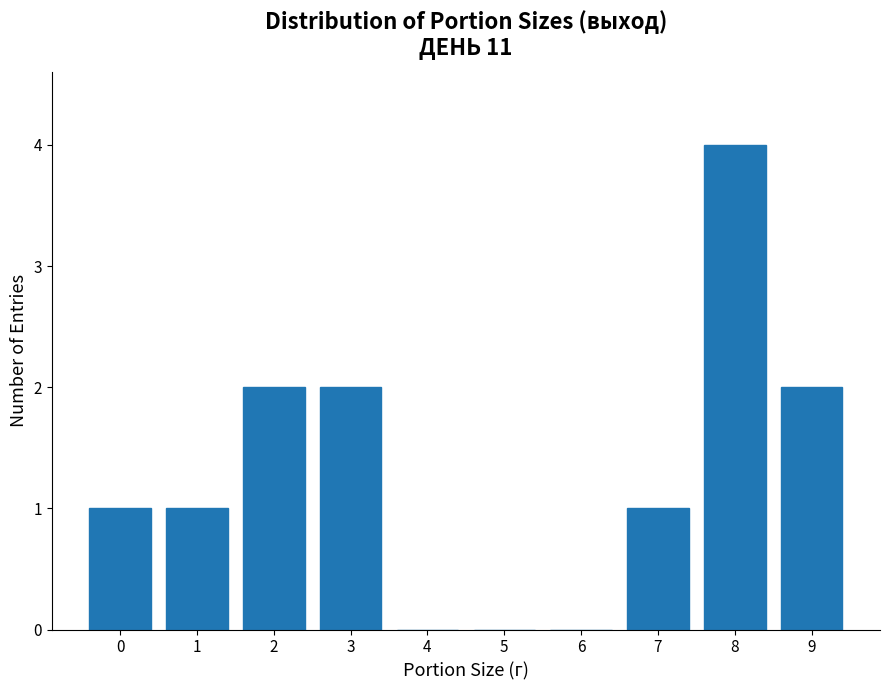

Reading left to right, list all the values displayed in this chart.

0=1	1=1	2=2	3=2	4=0	5=0	6=0	7=1	8=4	9=2